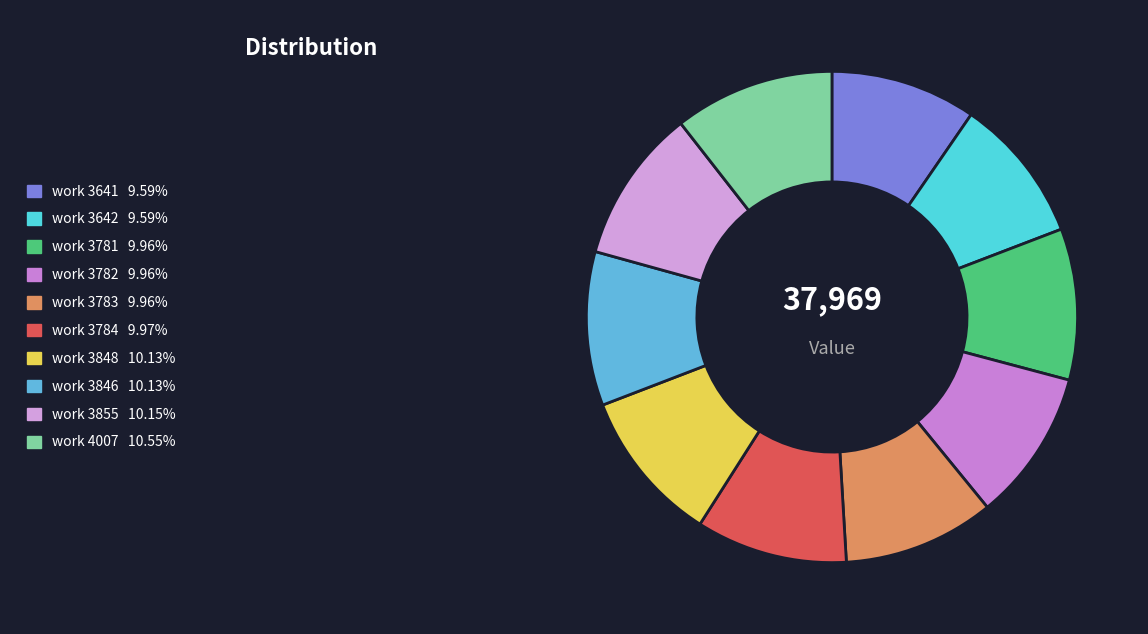

How many segments does this pie chart have?

10